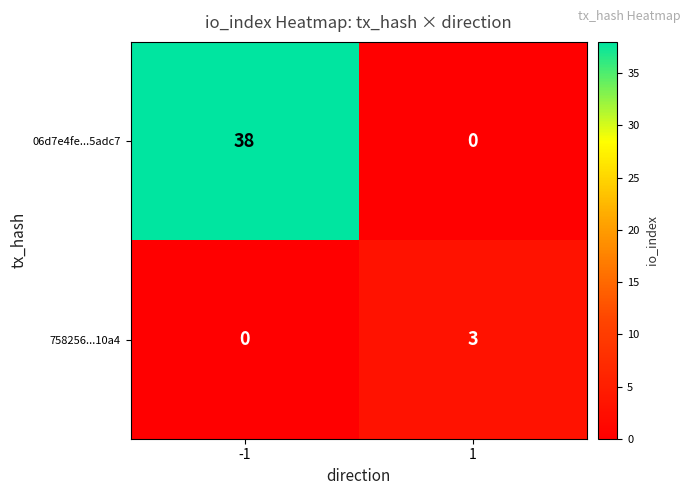

True or false: 758256...10a4 has a value of -2 at -1.

False